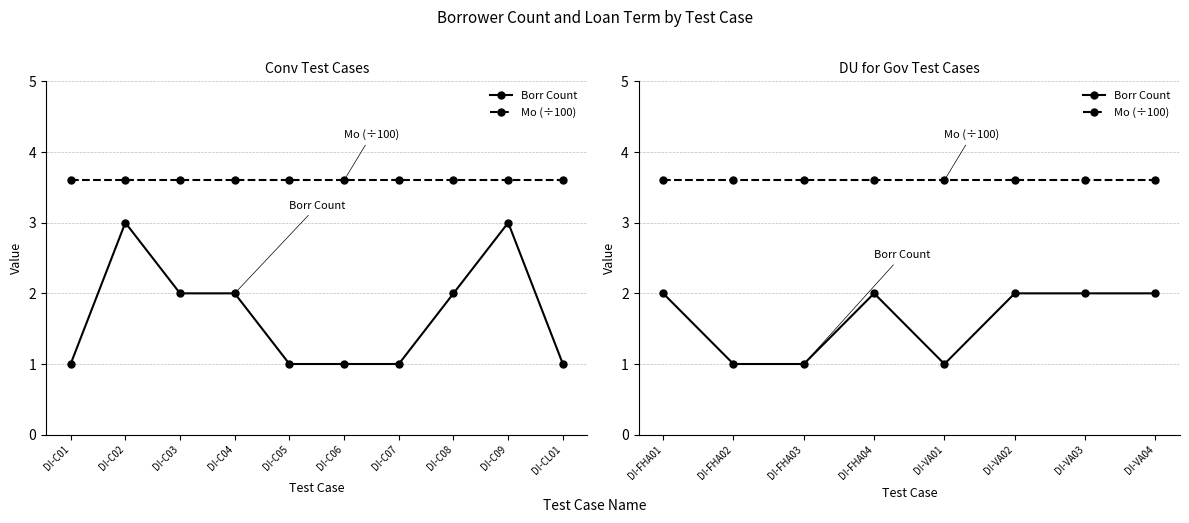

Which series has the widest spread of values?

Borr Count